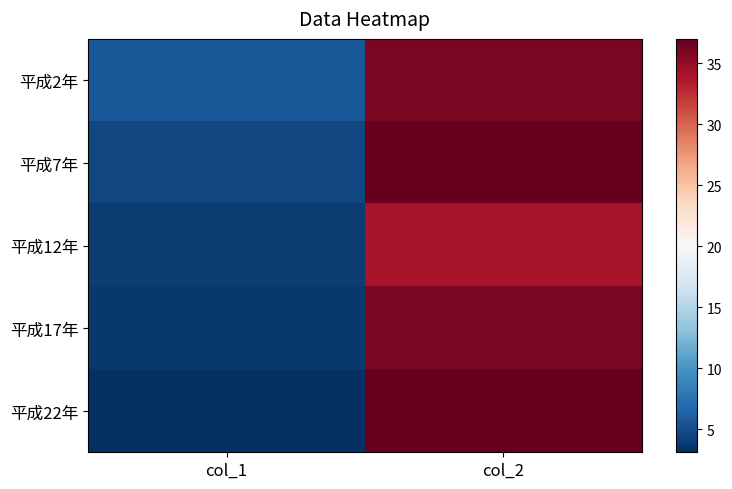

Rank the series by their maximum value, from highest to lowest.

平成7年, 平成22年, 平成2年, 平成17年, 平成12年